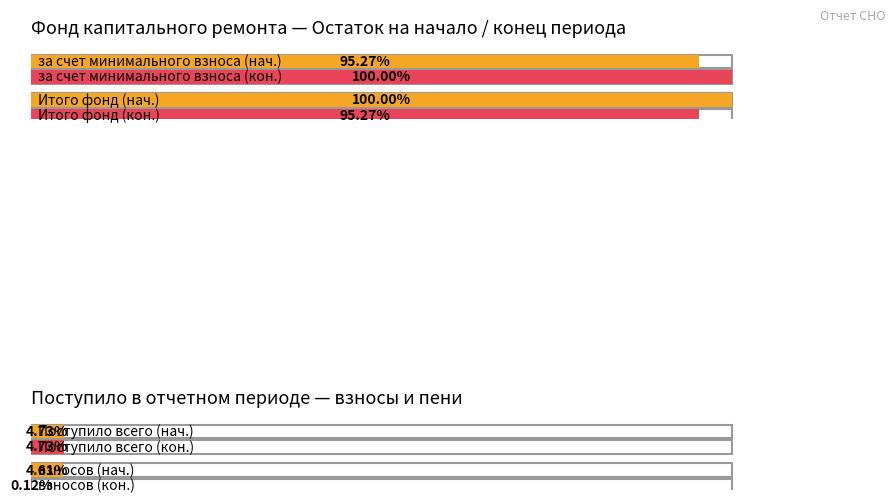

At how many categories does at least one series exceed 50?

2